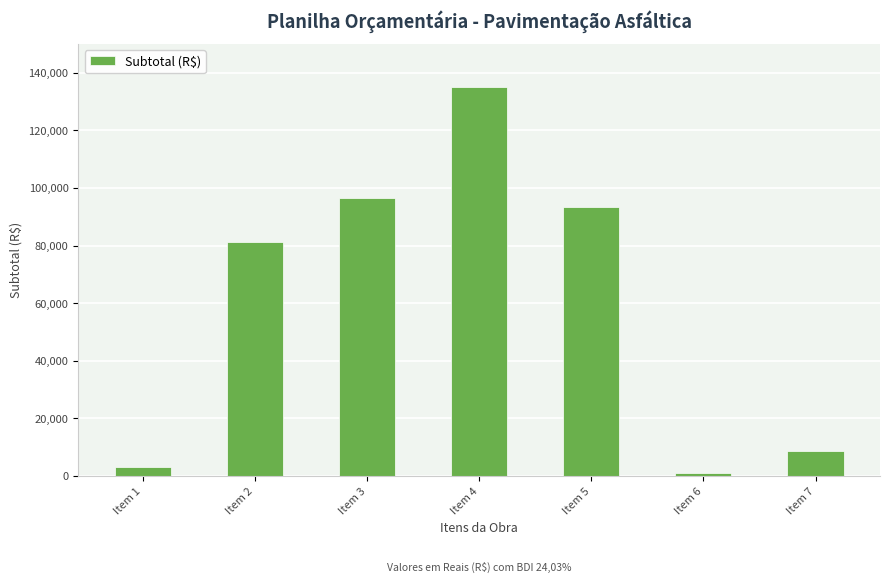

How many bars are there in total?

7